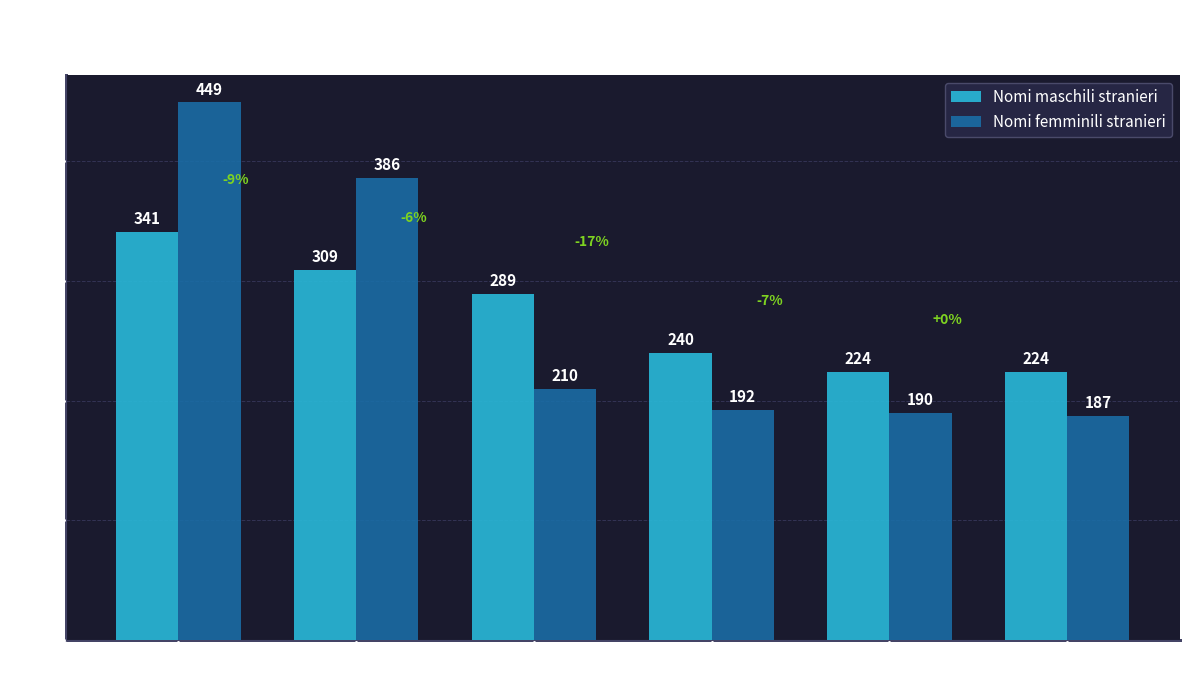

What is the label of the 1st bar from the right?

YOUSSEF
EMILY